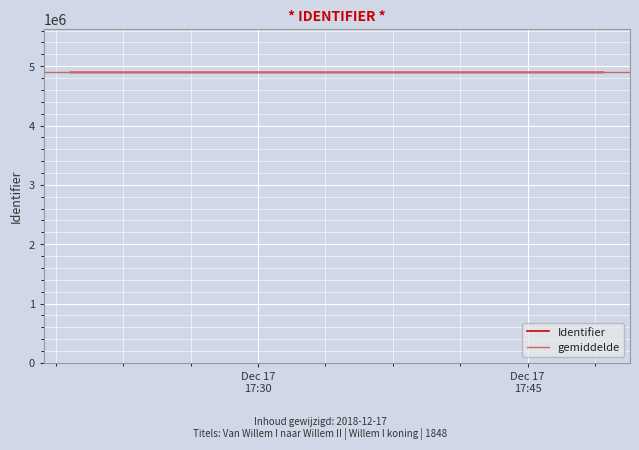

Is the value of Identifier at Dec 17
17:30 greater than the value of gemiddelde at Dec 17
17:30?

No